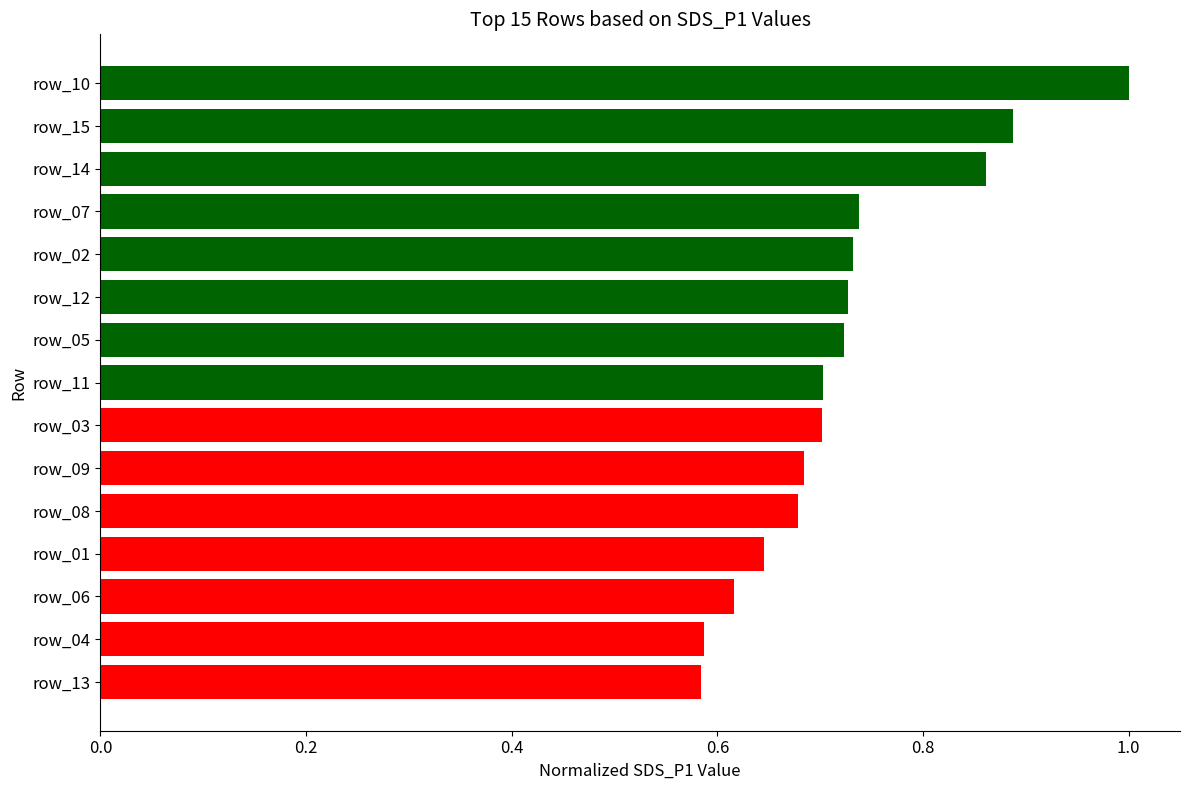

The chart shows a value of 1.0 at row_12. True or false?

False